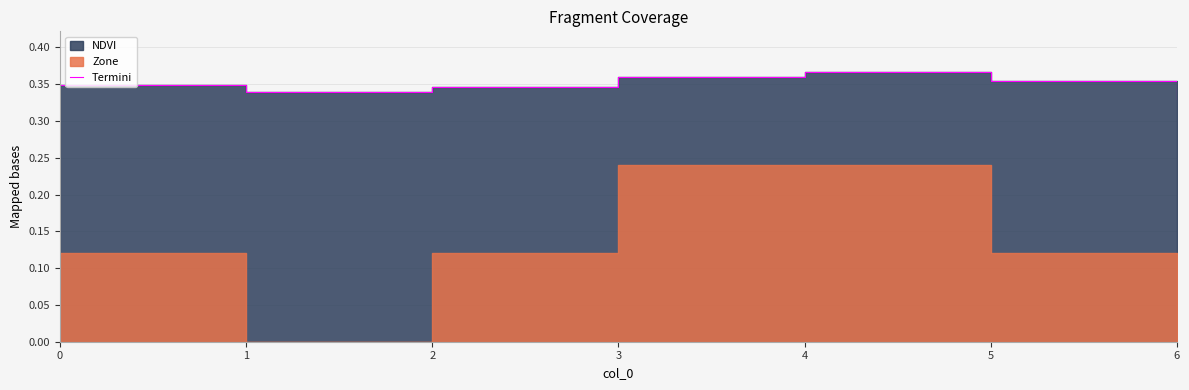

Reading left to right, transcribe all the data shown in this chart.

0.3	0.3	0.3	0.4	0.4	0.4	0.3